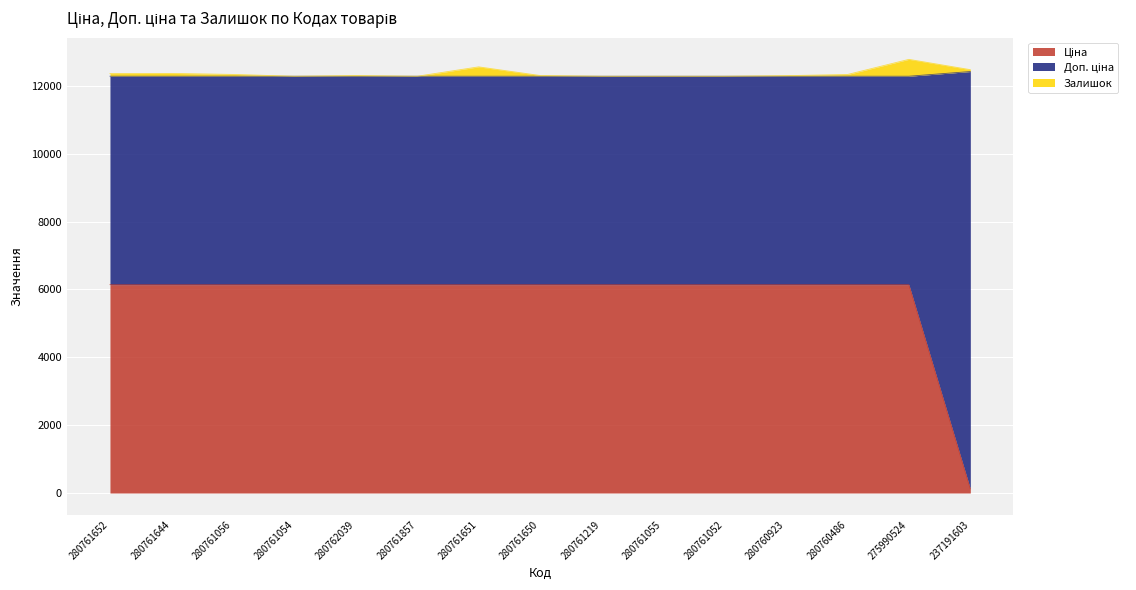

True or false: Доп. ціна and Ціна intersect in this chart.

False